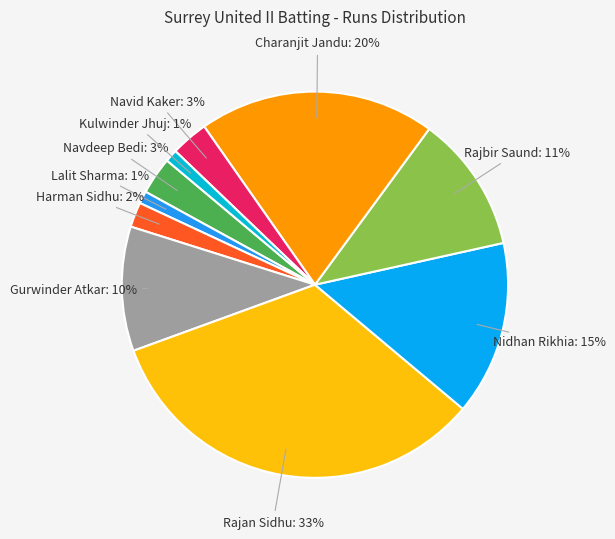

Count the number of slices in the pie.

10